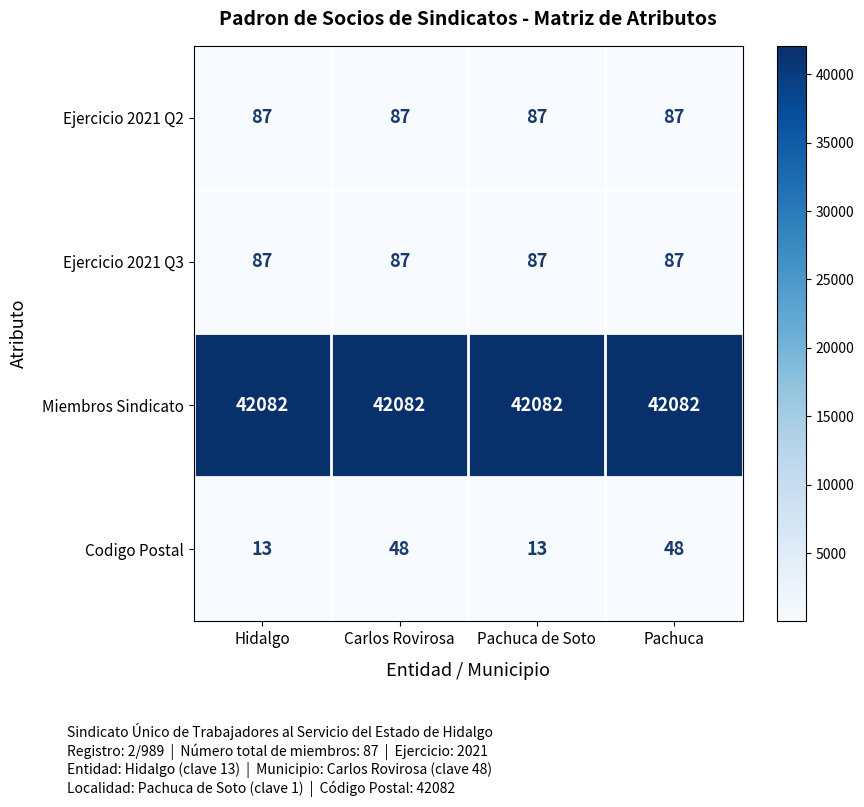

Is it true that Codigo Postal equals 20 at Pachuca de Soto?

False